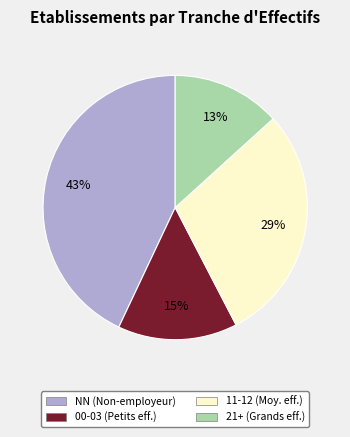

To the nearest percent, what is the difference between the largest and smallest slice percentages?

30%